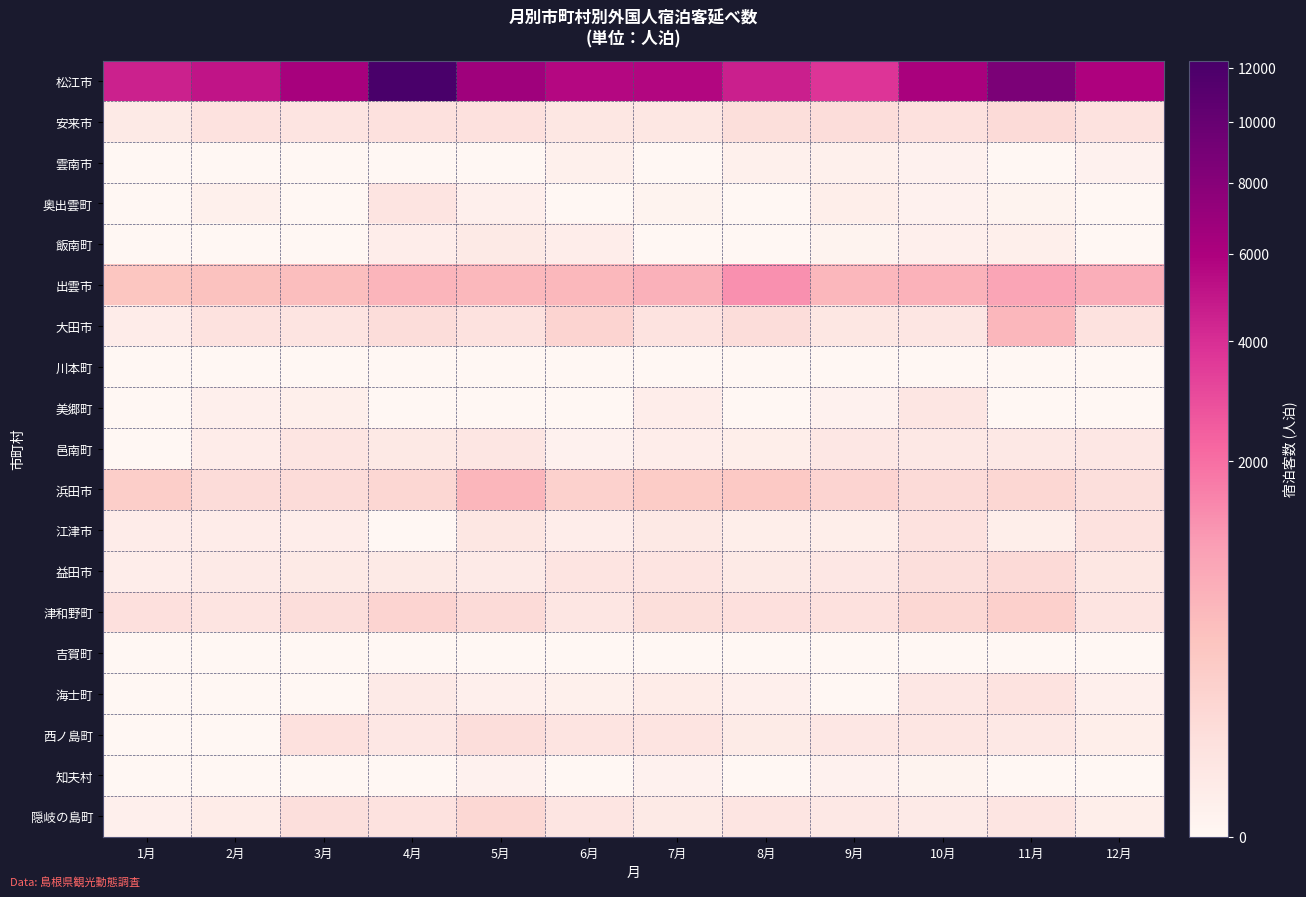

What is the spread (max minus min) of values at 4月?

12284